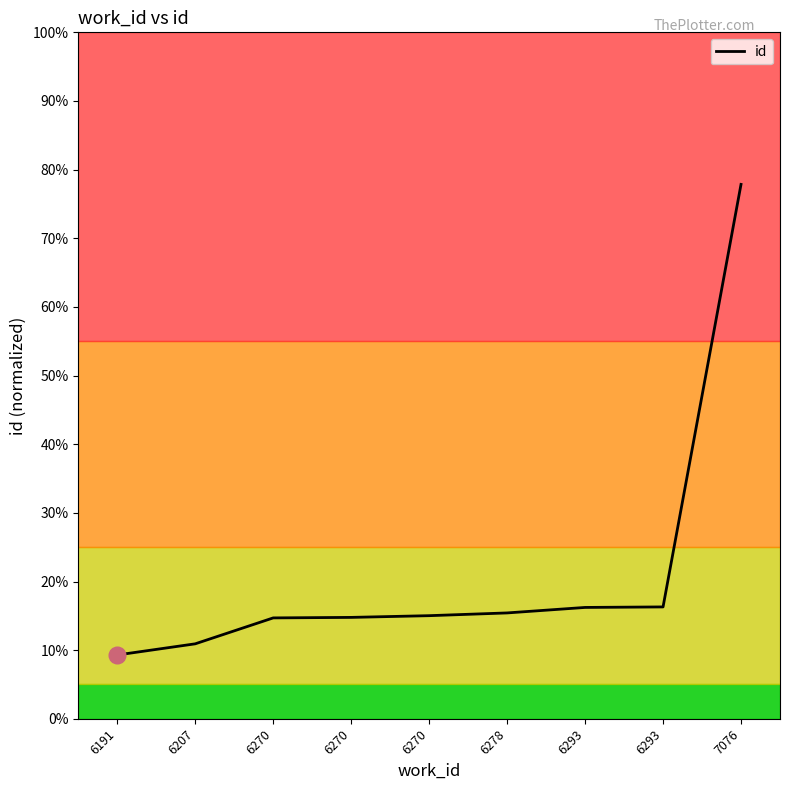

Is this an area chart (filled region under the line)?

No